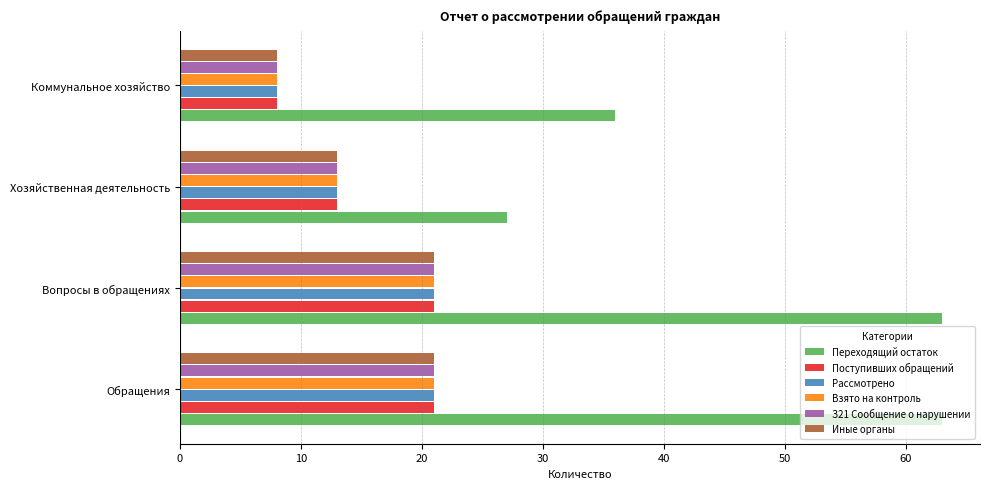

What is the difference between the maximum and minimum values in the Иные органы series?

13